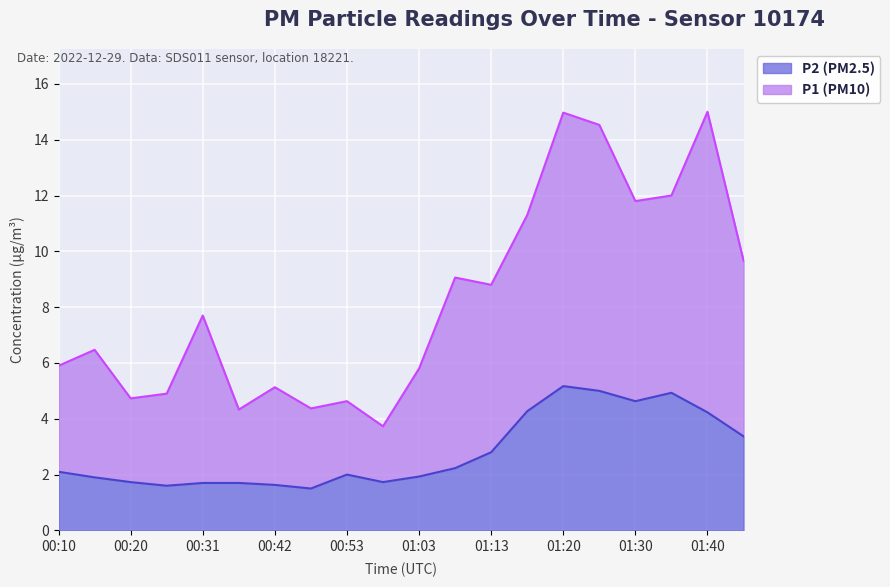

What is the minimum value shown in the chart?

1.5